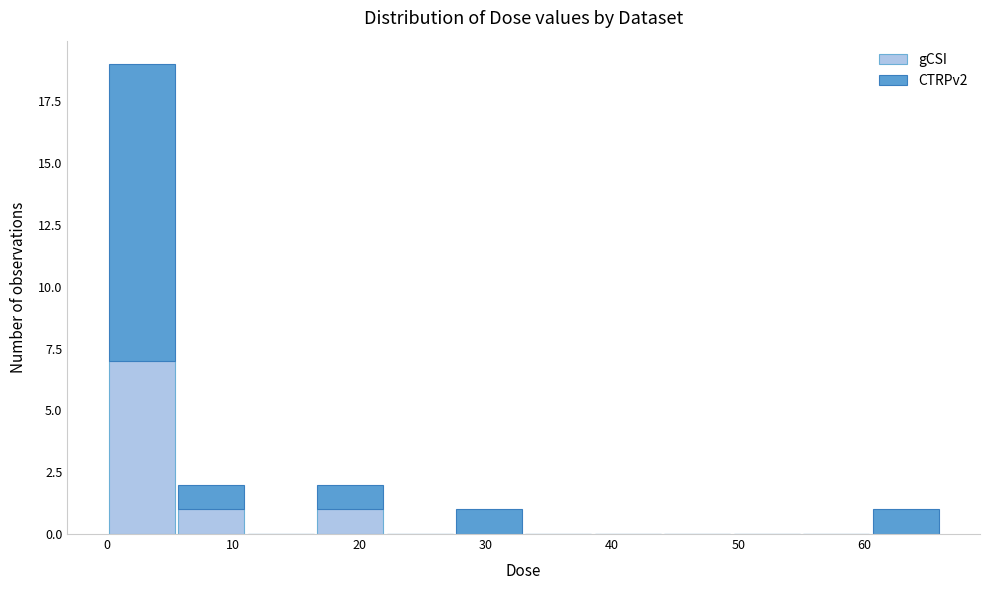

Reading left to right, transcribe this chart: for each stacked bar, give the range it covers on the x-axis and its total height. Neither the bar edges nor the heights are printed on the chart, so give them approximately, as read against the axes.

0 to 6: 19
6 to 11: 2
11 to 17: 0
17 to 22: 2
22 to 28: 0
28 to 33: 1
33 to 39: 0
39 to 44: 0
44 to 50: 0
50 to 55: 0
55 to 61: 0
61 to 66: 1